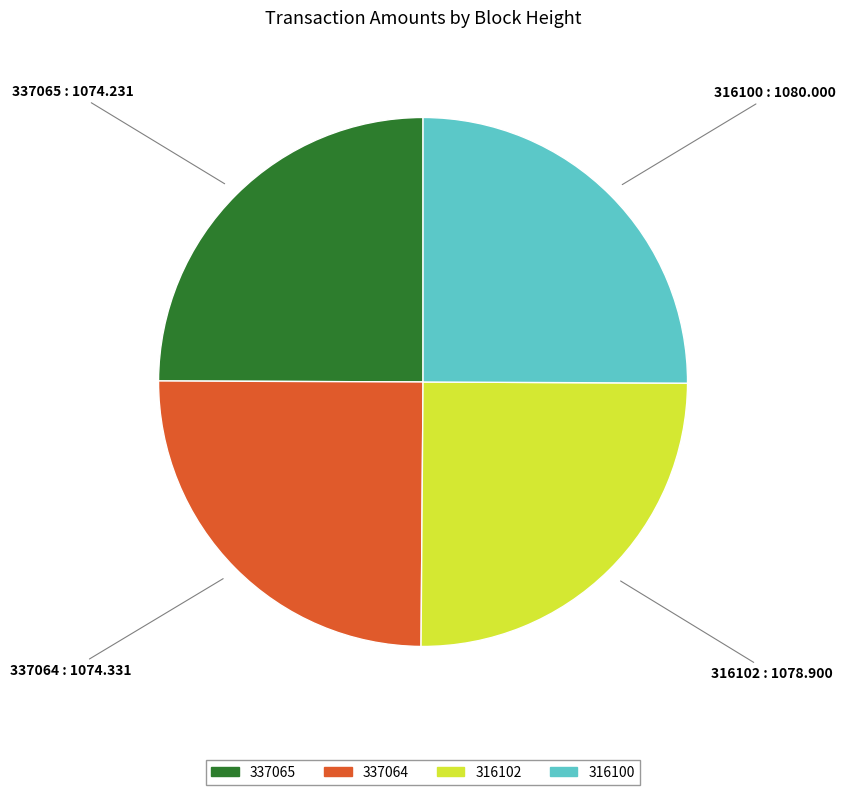

The 337065 slice represents 25% of the pie. True or false?

True